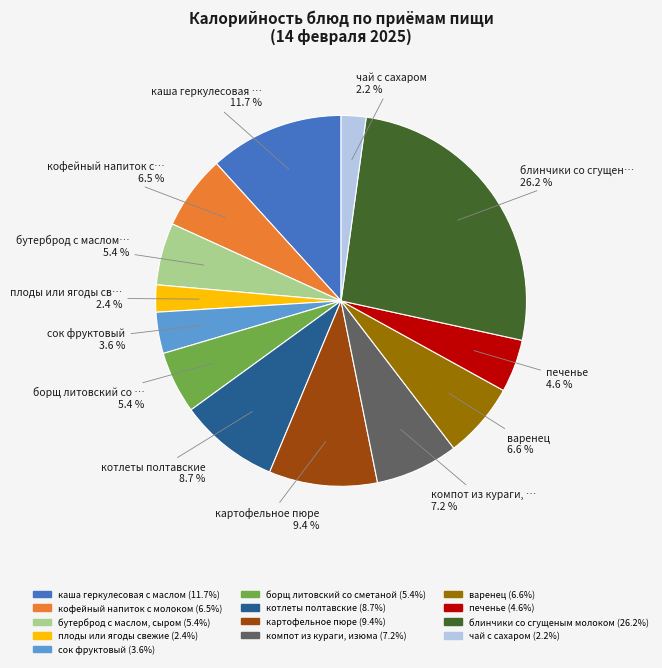

How many slices are in this pie chart?

13